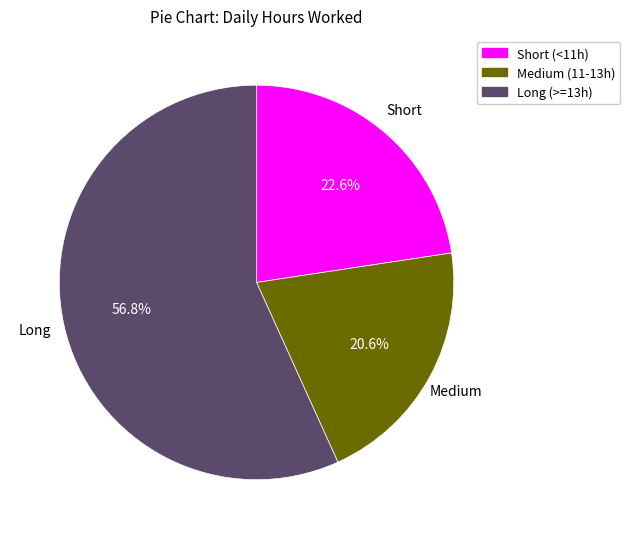

How much of the chart is everything except Medium (11-13h)?

79.4%